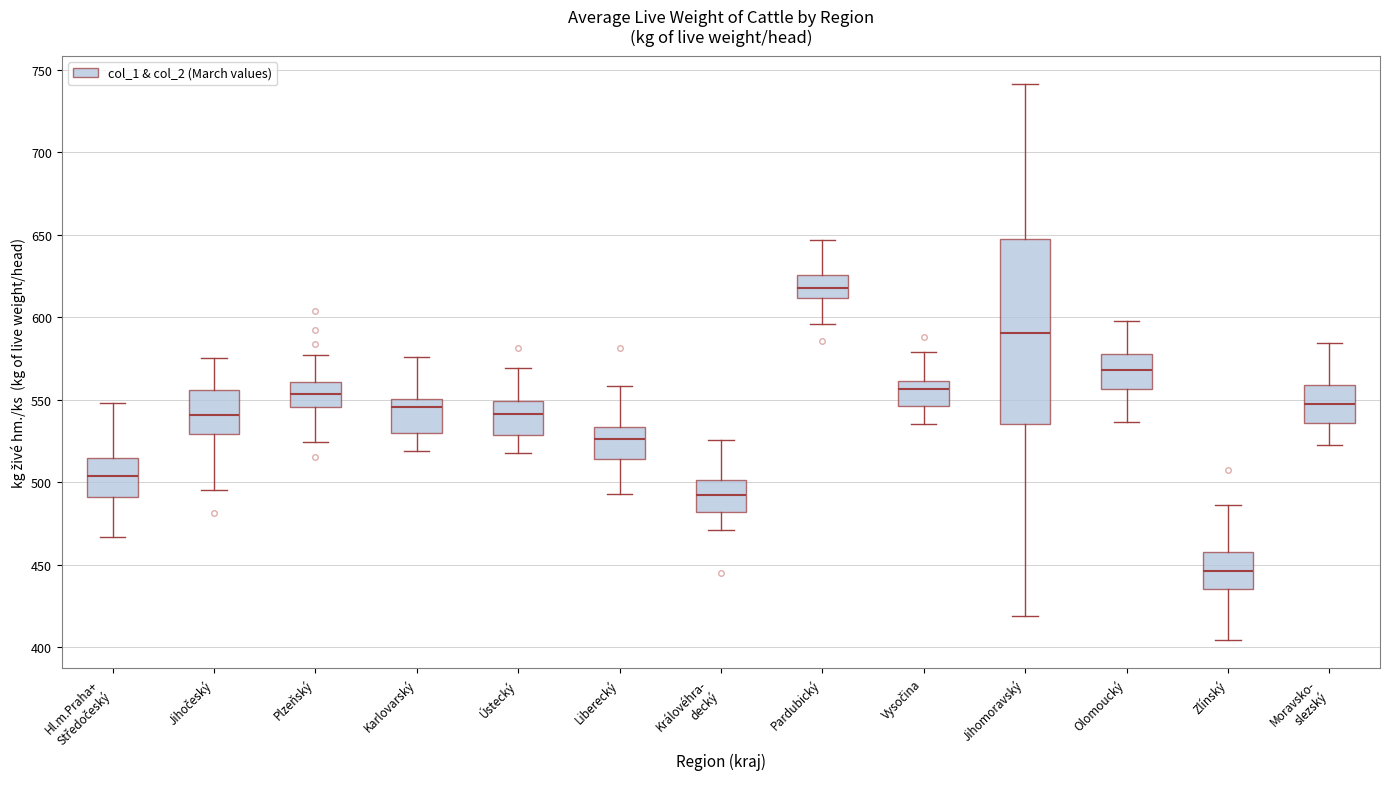

Which box has the highest median line?

Pardubický